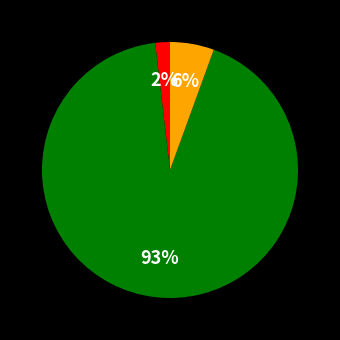

To the nearest percent, what is the average slice percentage?

33%